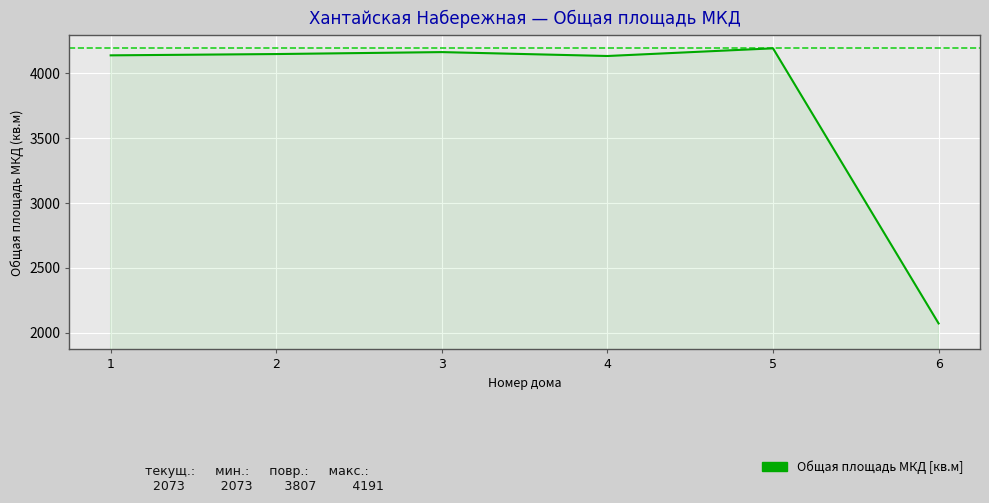

The value at 1 is 4137. True or false?

True